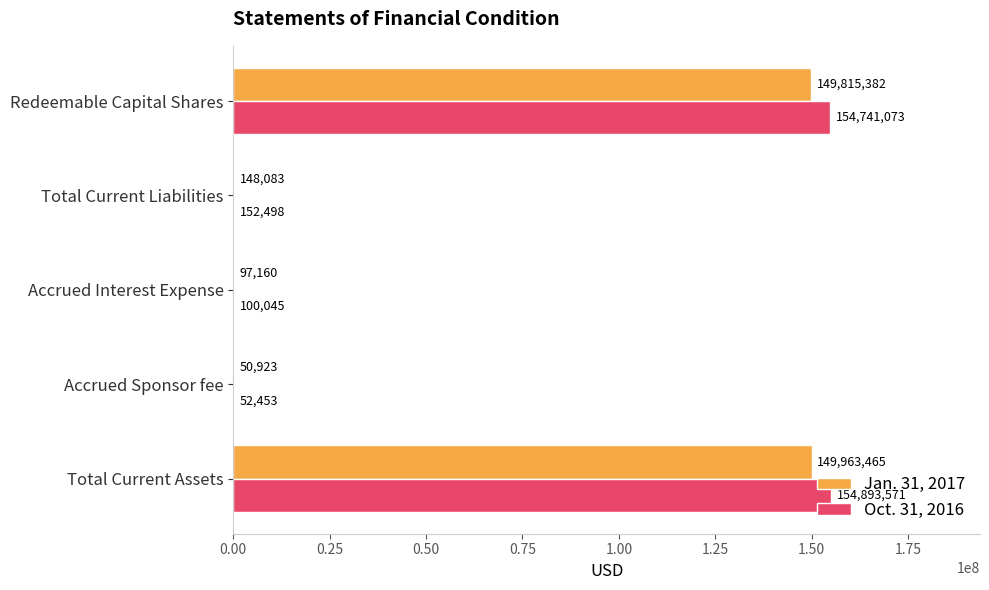

Which series has the largest total across all categories?

Oct. 31, 2016